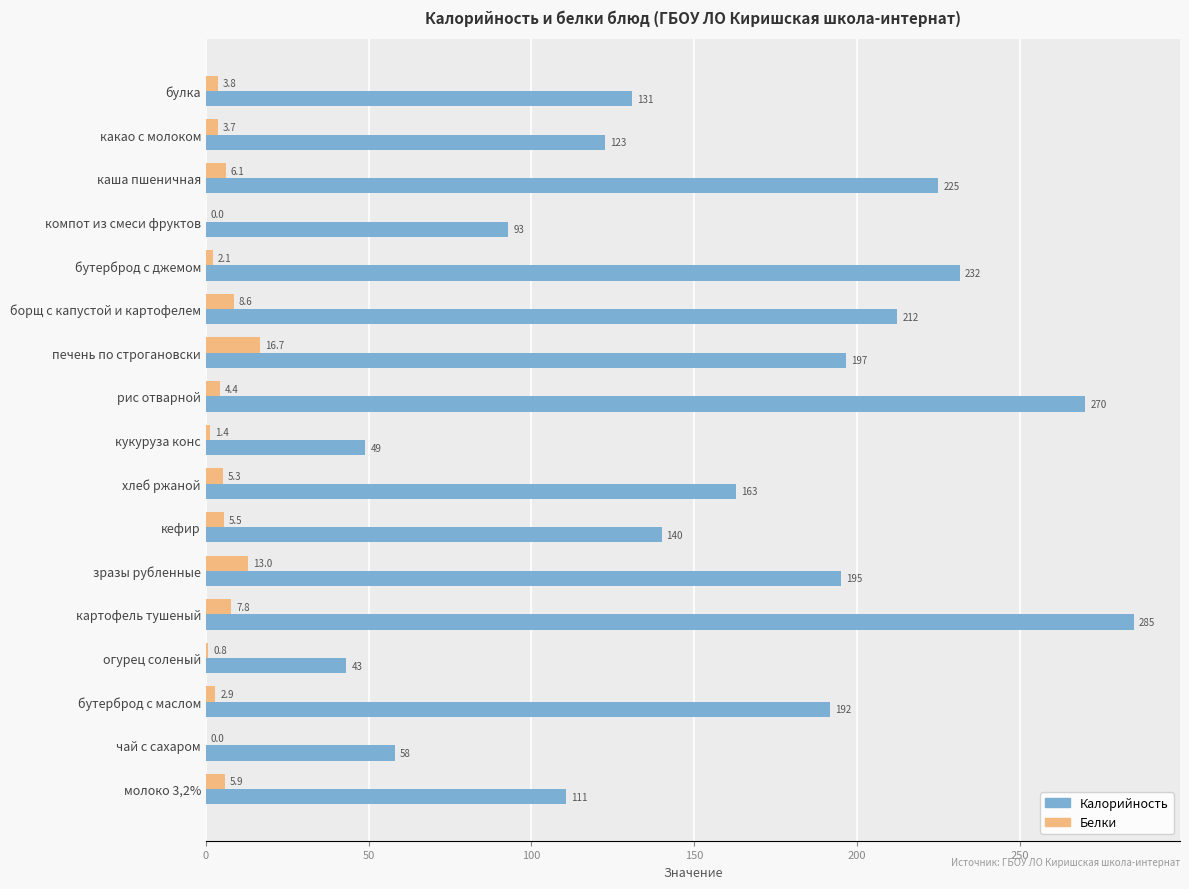

At which category does the chart reach its peak across all series?

картофель тушеный